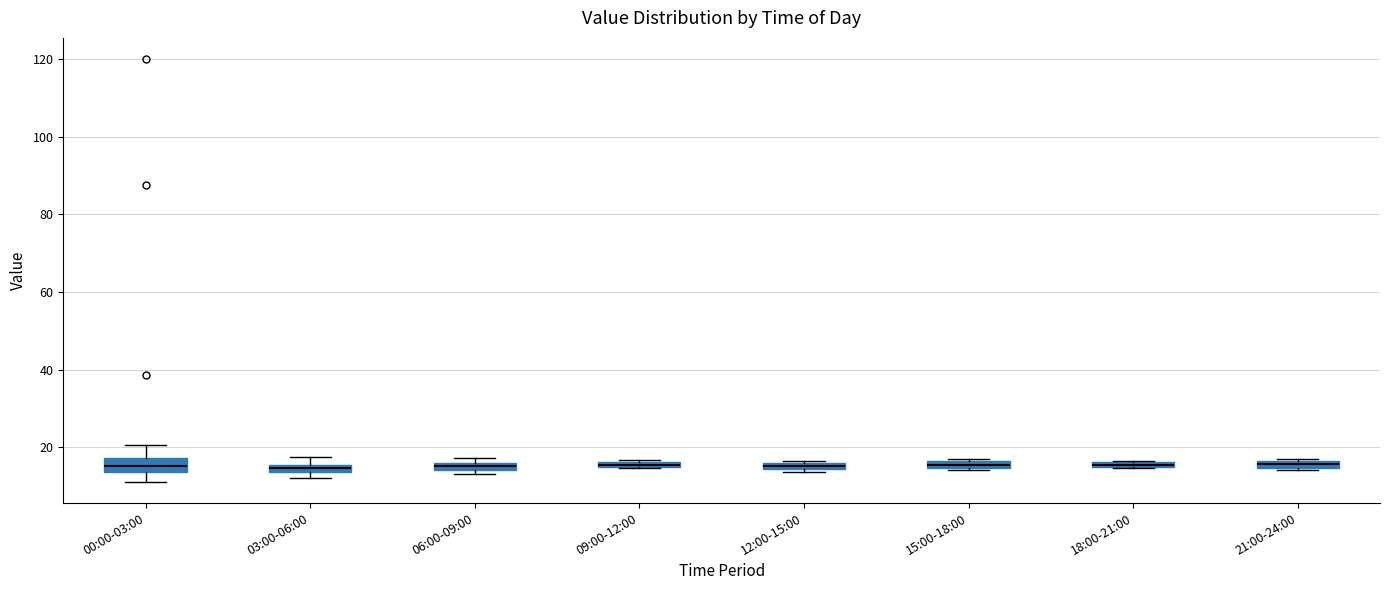

Where is the upper edge of the box for 12:00-15:00 on the y-axis? The values are not printed on the chart, so give them approximately, as read against the axis.

16